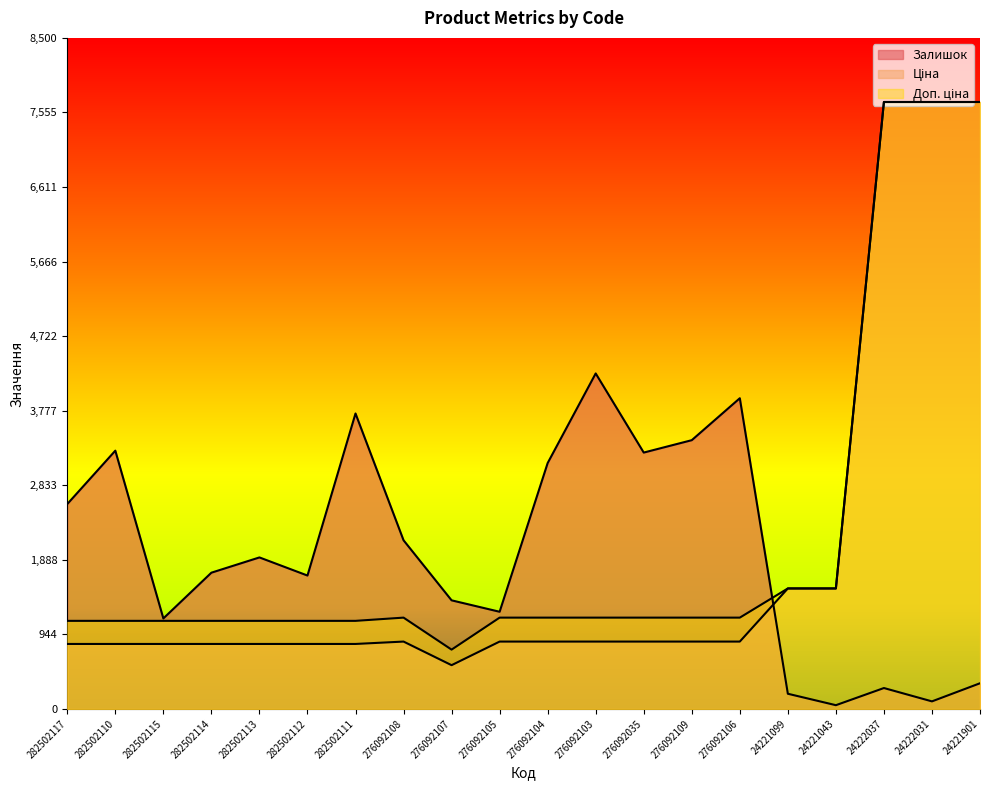

What position from the right is 282502117?

20